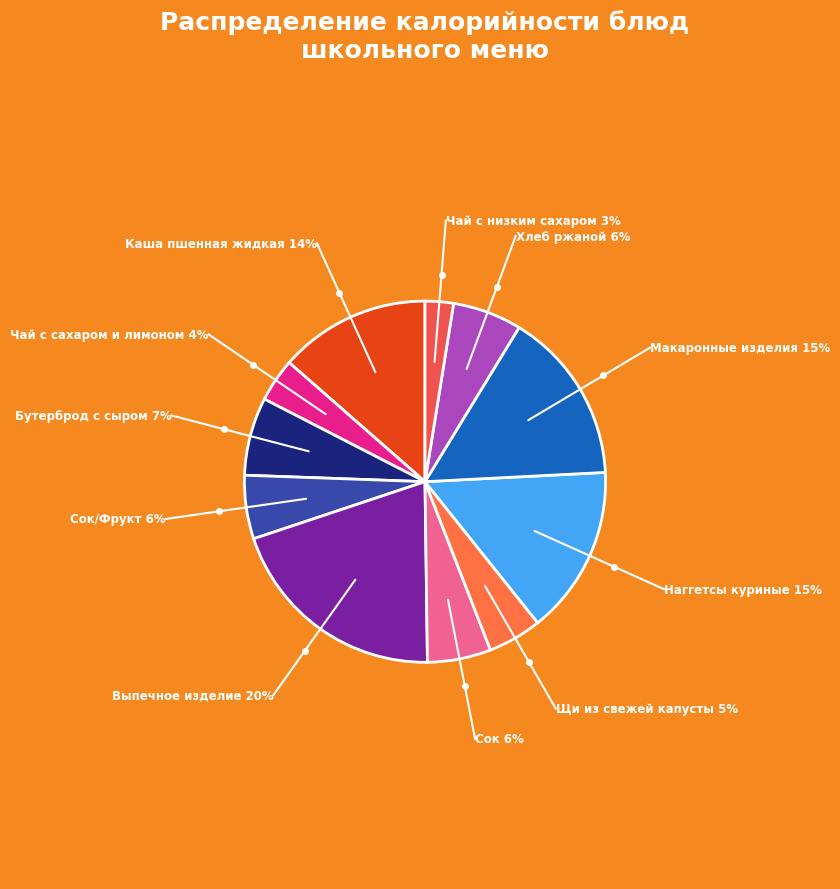

Does any single category account for the majority?

No